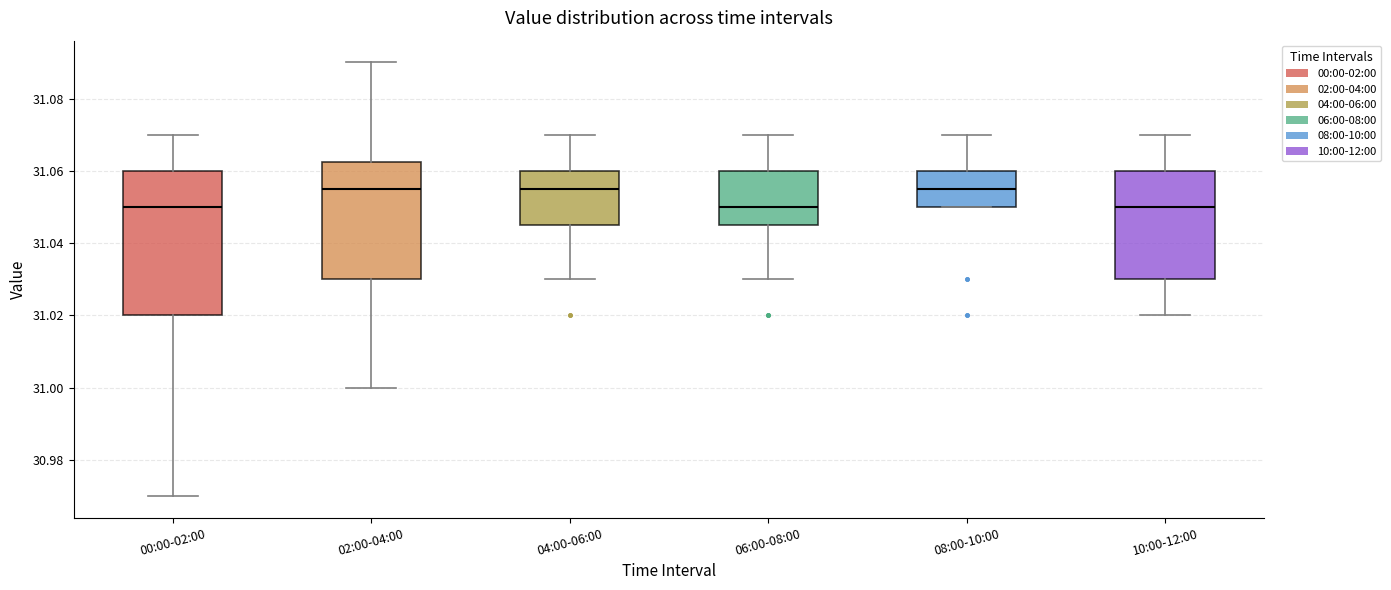

Reading left to right, read every box against the y-axis: the position of its median line, the range the box covers, and the ends of its whiskers. The values are not printed on the chart, so give them approximately, as read against the axis.

00:00-02:00: median 31.050, box 31.020 to 31.060, whiskers 30.970 to 31.070
02:00-04:00: median 31.056, box 31.030 to 31.062, whiskers 31.000 to 31.090
04:00-06:00: median 31.056, box 31.046 to 31.060, whiskers 31.030 to 31.070
06:00-08:00: median 31.050, box 31.046 to 31.060, whiskers 31.030 to 31.070
08:00-10:00: median 31.056, box 31.050 to 31.060, whiskers 31.050 to 31.070
10:00-12:00: median 31.050, box 31.030 to 31.060, whiskers 31.020 to 31.070